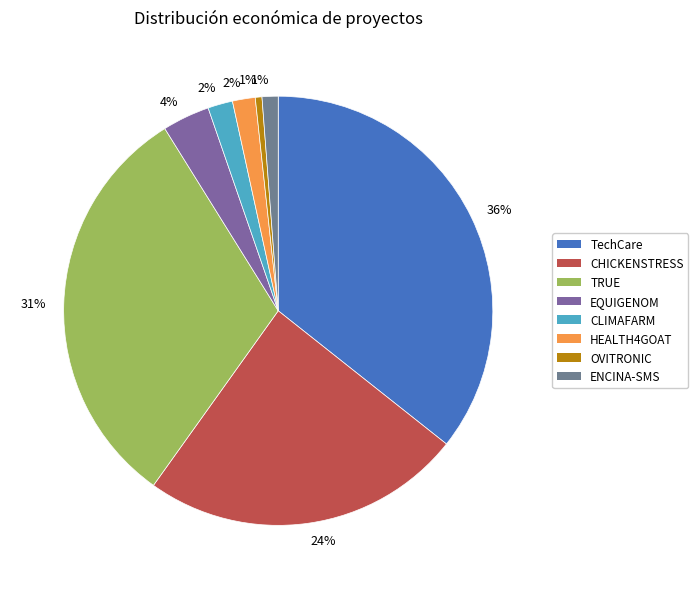

Count the number of slices in the pie.

8